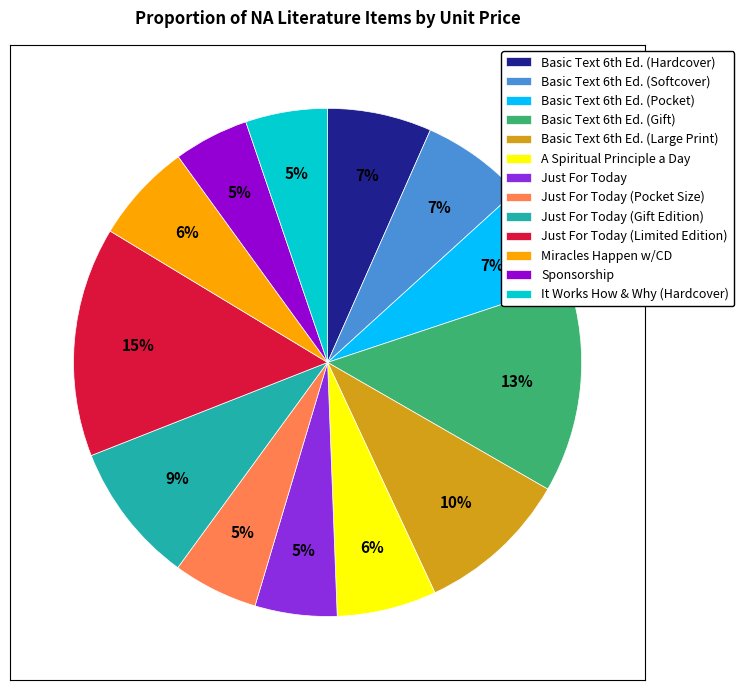

To the nearest percent, what is the difference between the largest and smallest slice percentages?

10%